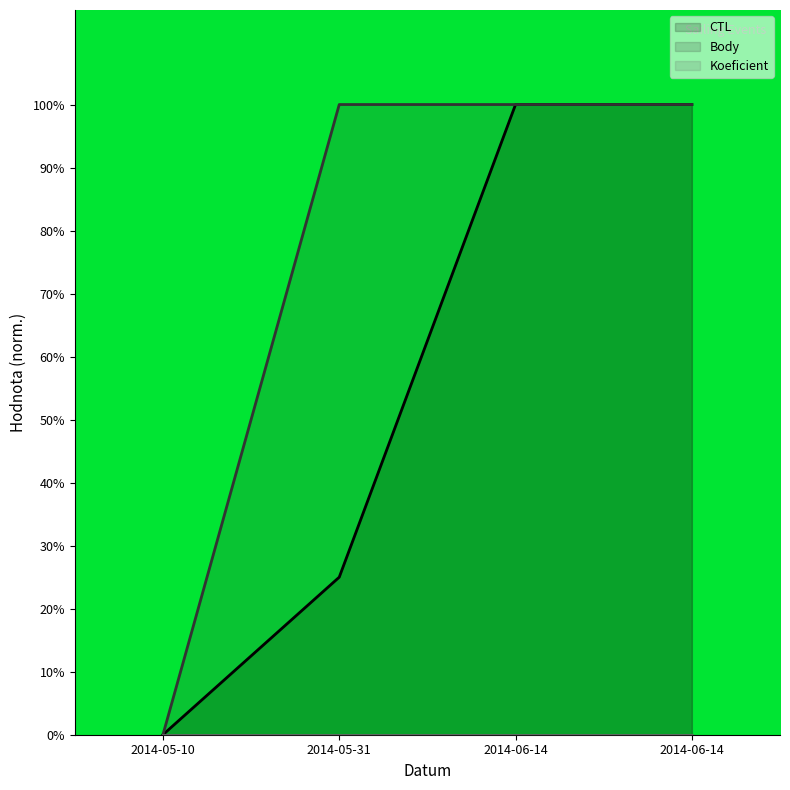

Reading left to right, transcribe all the data shown in this chart.

CTL: 0.0	25.0	100.0	100.0
Body: 0.0	100.0	100.0	100.0